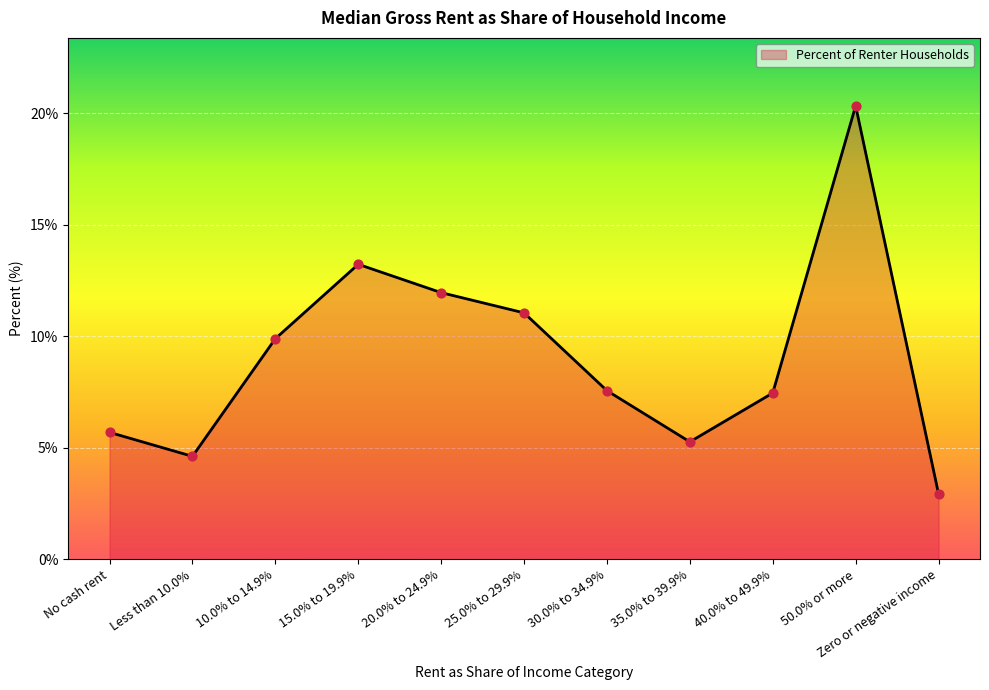

Between 15.0% to 19.9% and 20.0% to 24.9%, which is larger?

15.0% to 19.9%